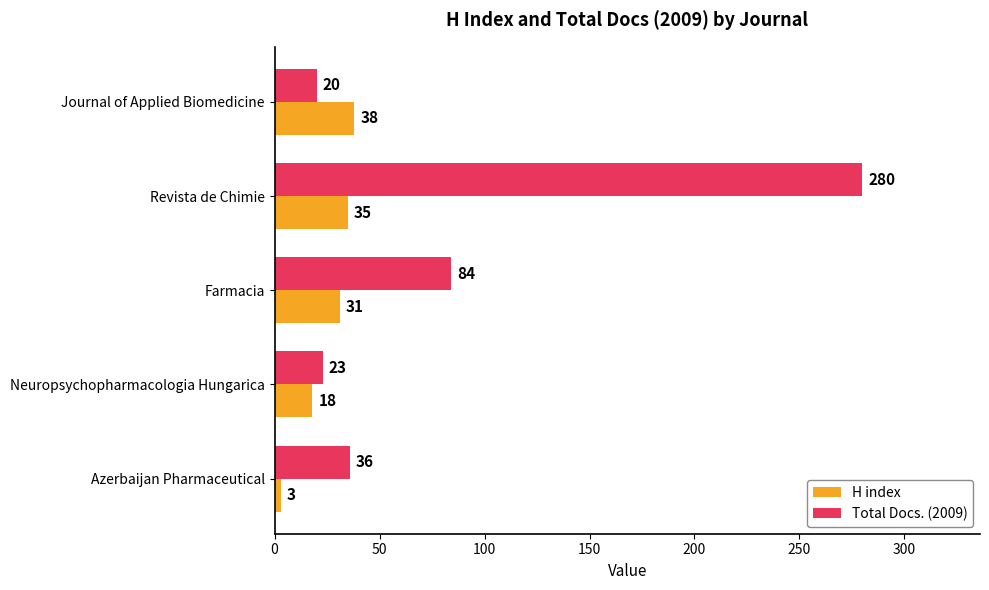

Rank the series by their average value, from lowest to highest.

H index, Total Docs. (2009)